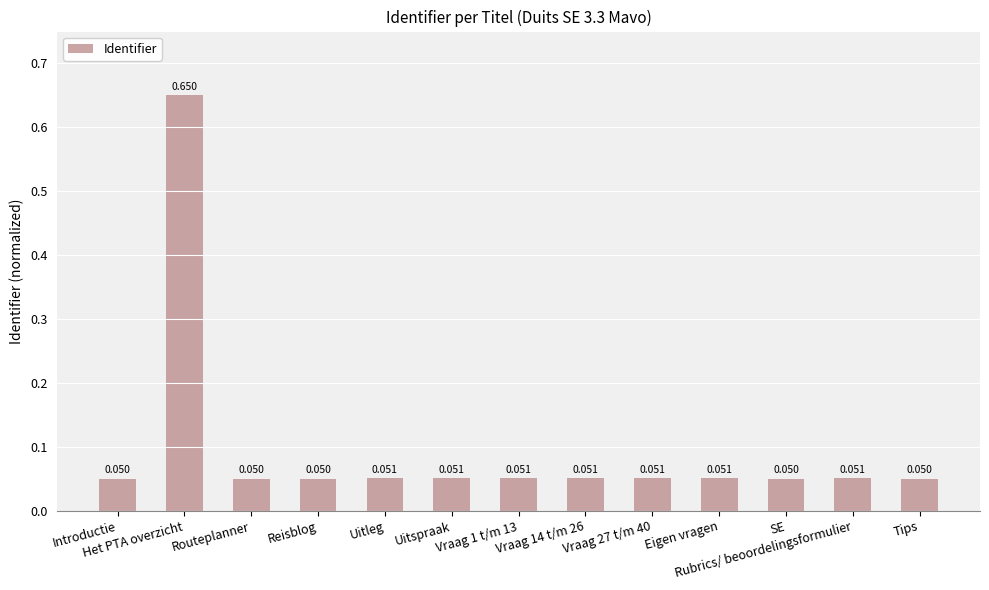

What position from the left is Rubrics/ beoordelingsformulier?

12